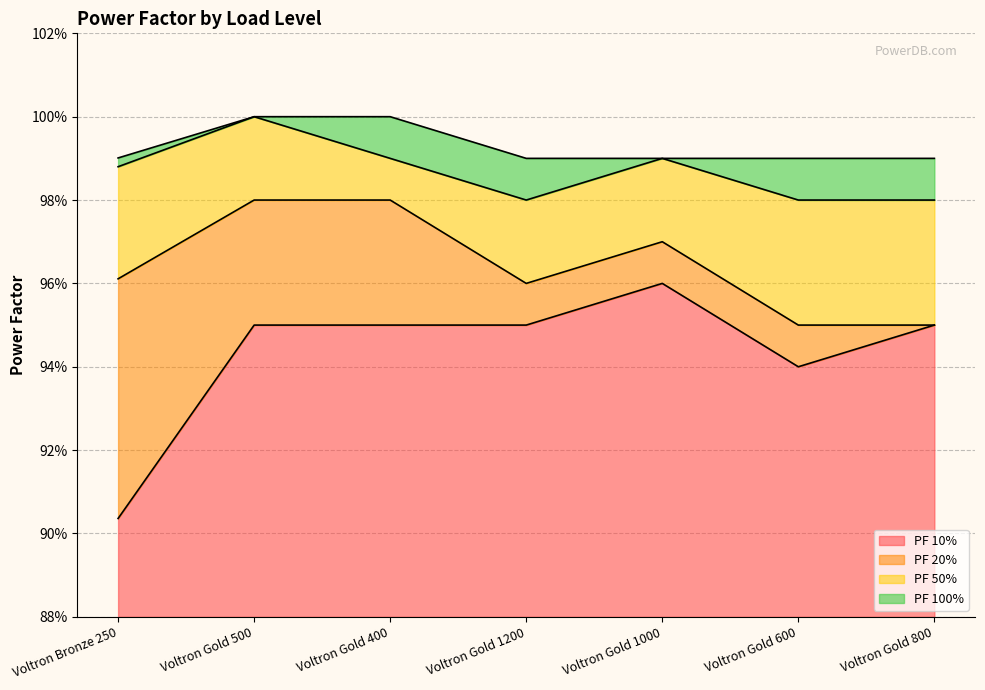

What is the sum of the PF 20% values at Voltron Gold 400 and Voltron Gold 1000?

1.9